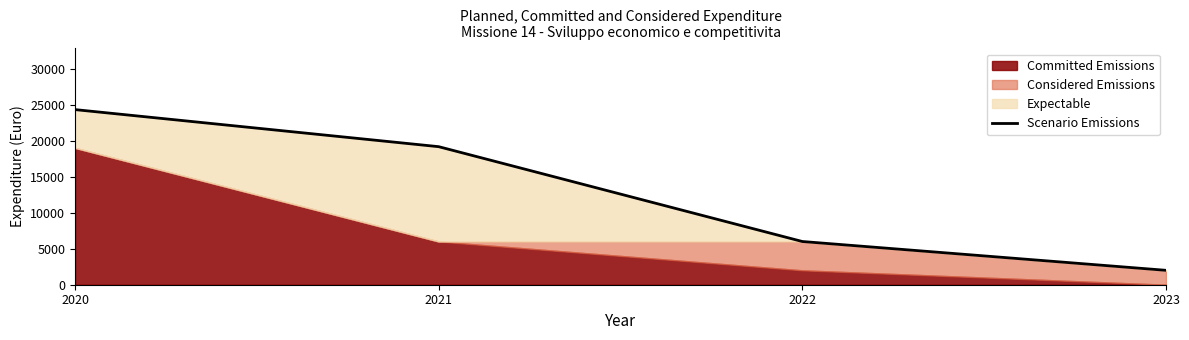

How many lines are shown in the chart?

1